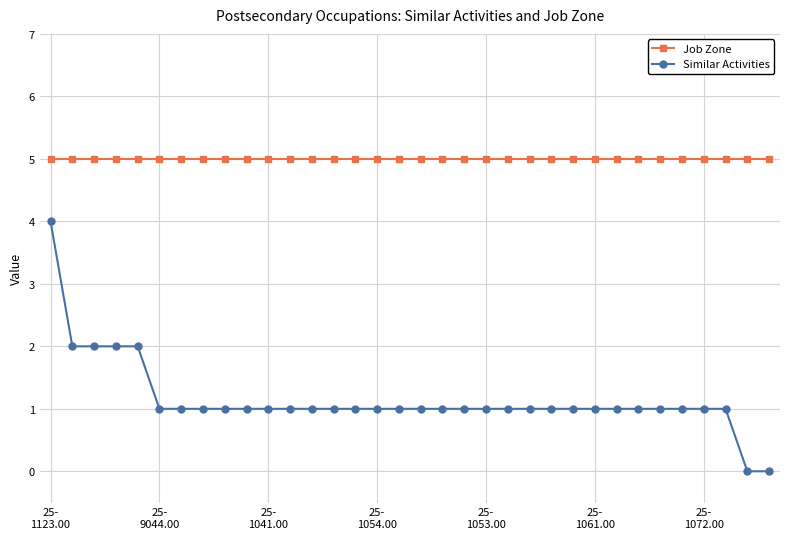

What is the maximum value shown in the chart?

5